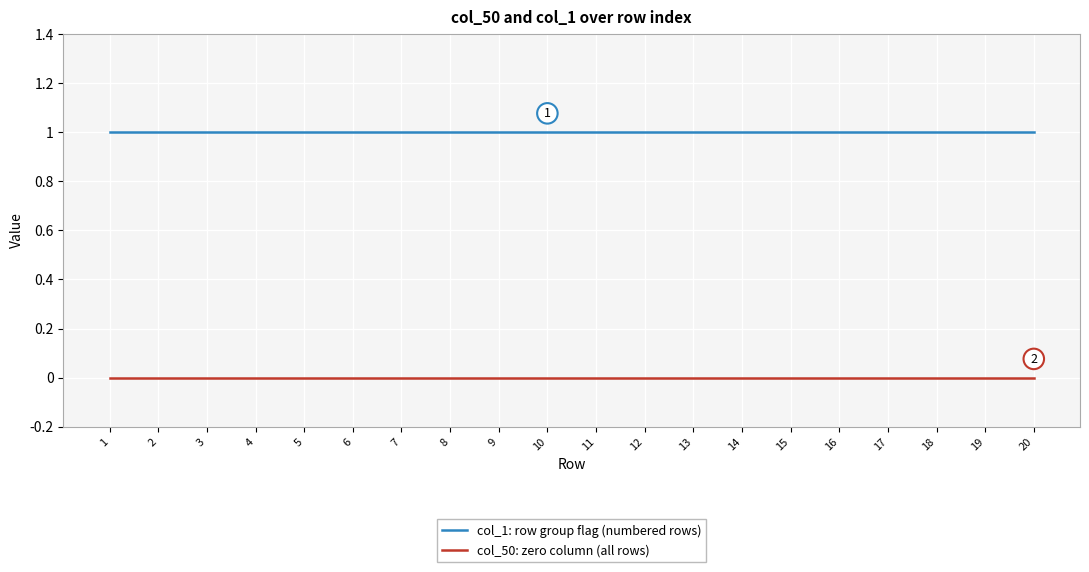

The value of col_50: zero column (all rows) at 17 is 0. True or false?

True